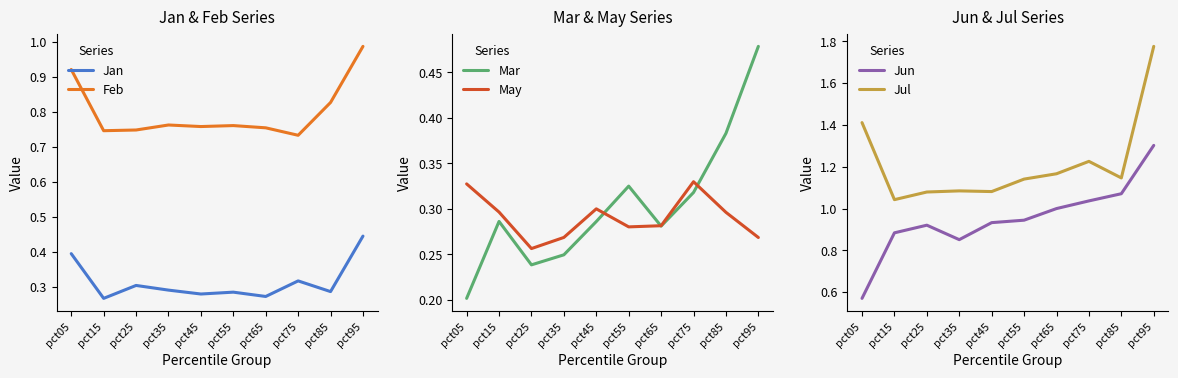

Which series ends up on top after the final intersection of Mar and Jan?

Mar